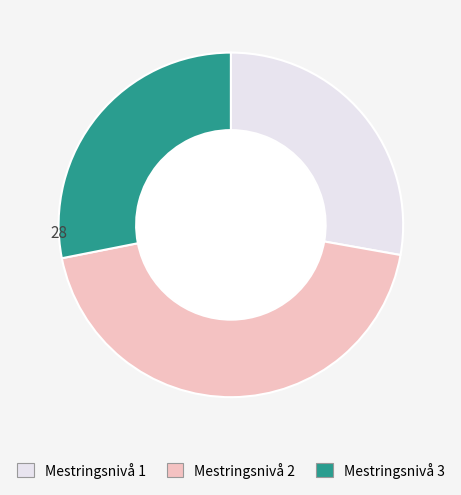

Does any single category account for the majority?

No